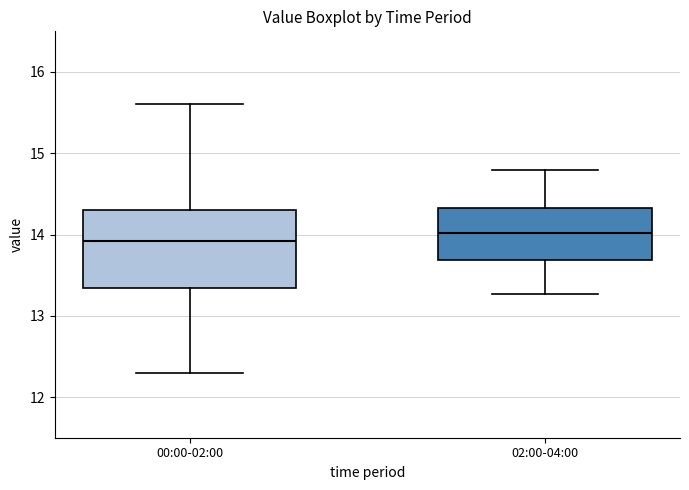

Reading left to right, read every box against the y-axis: the position of its median line, the range the box covers, and the ends of its whiskers. The values are not printed on the chart, so give them approximately, as read against the axis.

00:00-02:00: median 13.9, box 13.3 to 14.3, whiskers 12.3 to 15.6
02:00-04:00: median 14.0, box 13.7 to 14.3, whiskers 13.3 to 14.8